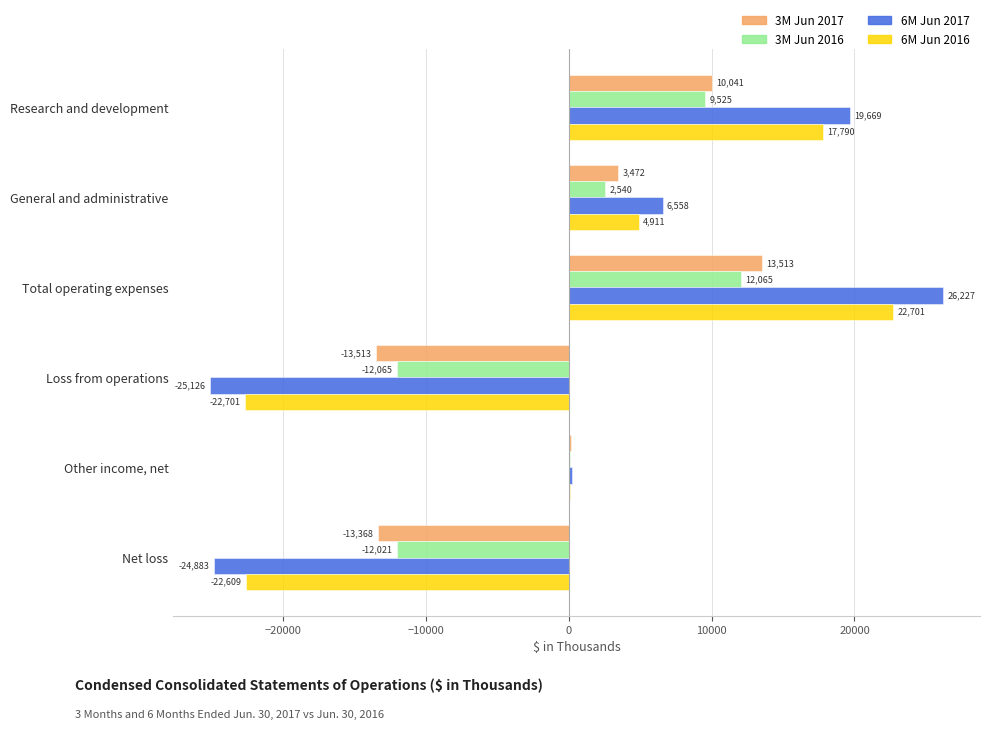

What is the maximum value shown in the chart?

26227